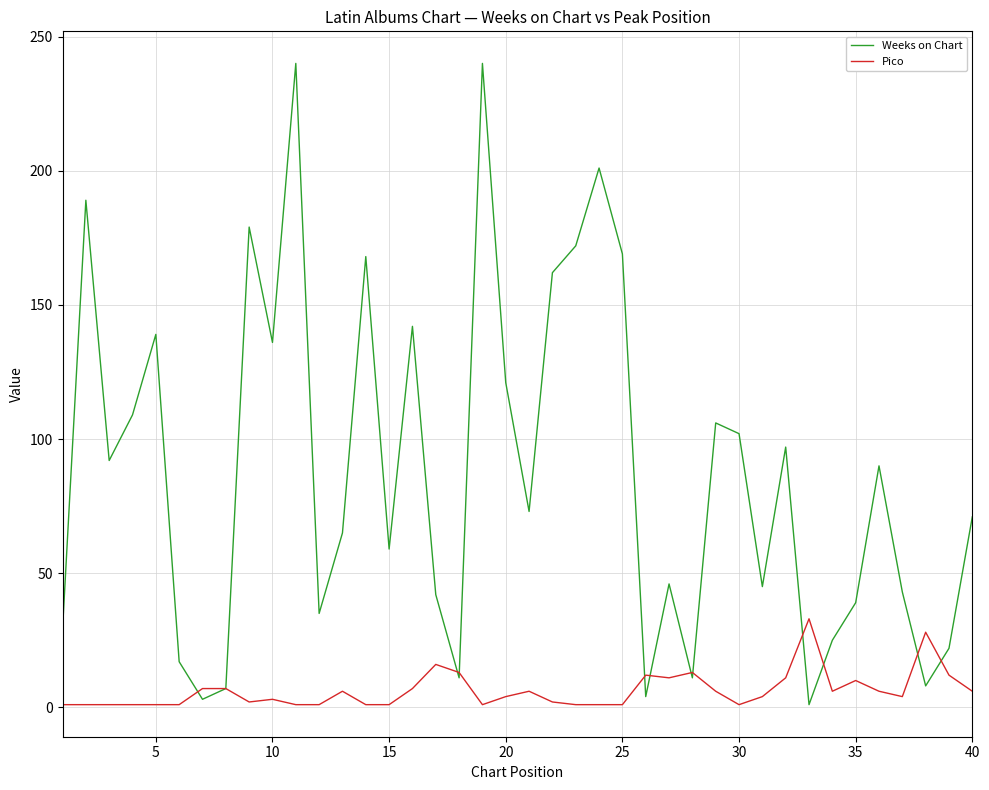

What are all the series names shown in the legend?

Weeks on Chart, Pico